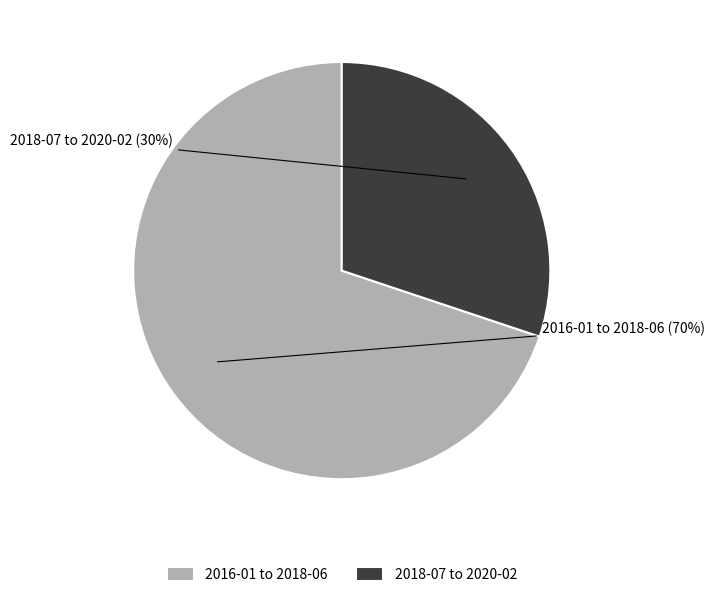

What is the majority slice?

2016-01 to 2018-06